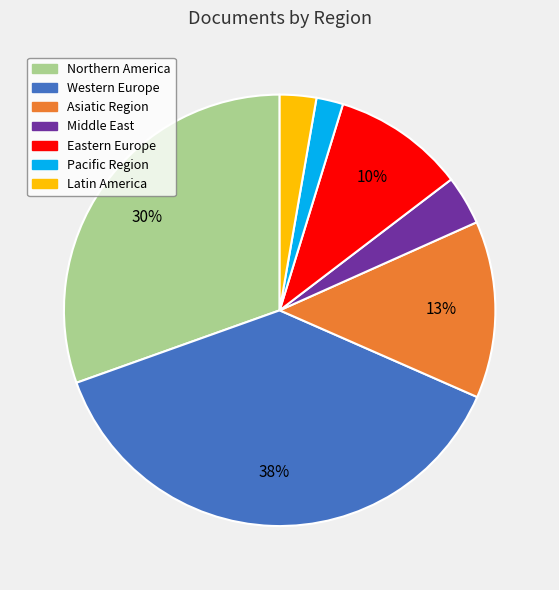

Does any single category account for the majority?

No